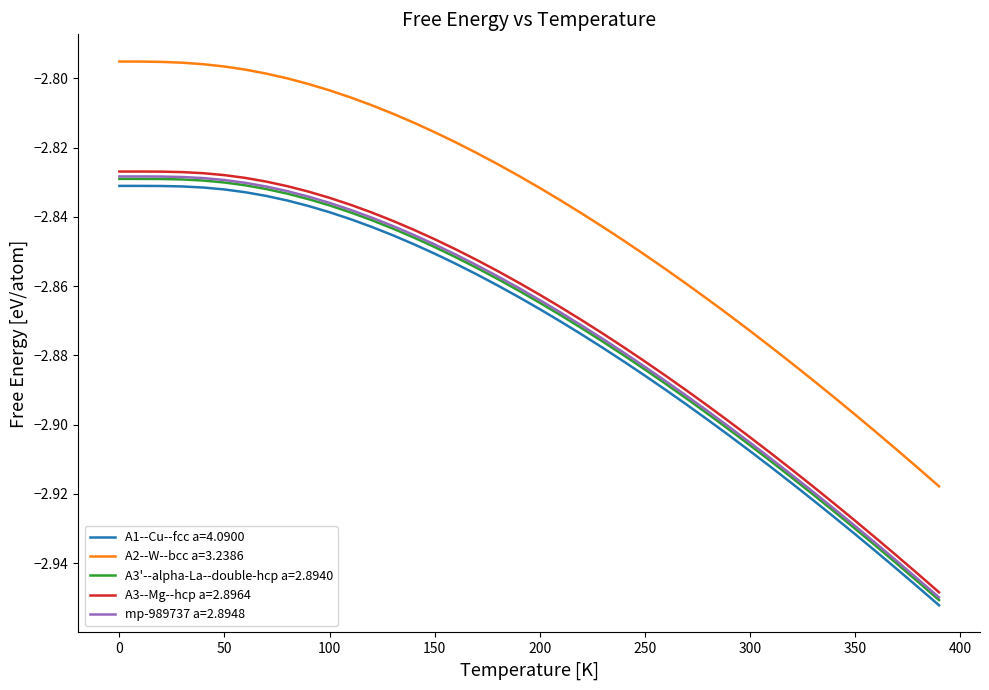

Which series has the largest total across all categories?

A2--W--bcc a=3.2386